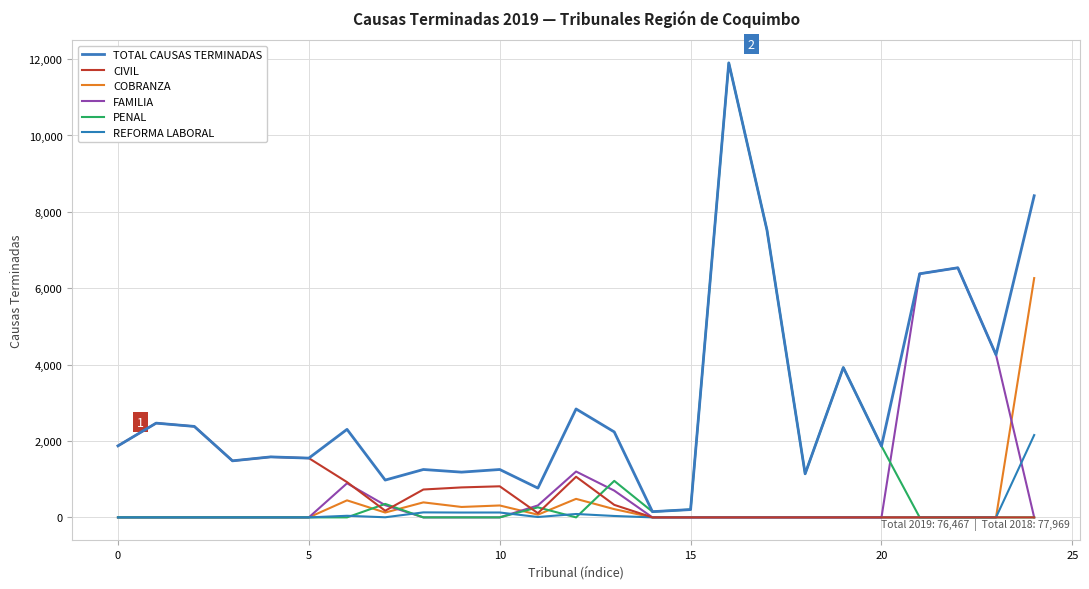

Reading left to right, transcribe all the data shown in this chart.

TOTAL CAUSAS TERMINADAS: 1873	2468	2382	1481	1584	1552	2305	977	1254	1185	1254	767	2839	2238	150	205	11901	7526	1141	3924	1867	6379	6536	4257	8422
CIVIL: 1873	2468	2382	1480	1583	1551	924	174	730	785	814	110	1064	328	0	0	0	0	0	0	0	0	0	0	0
COBRANZA: 0	0	0	0	0	0	446	127	393	273	312	71	485	216	0	0	0	0	0	0	0	0	0	0	6266
FAMILIA: 0	0	0	0	0	0	893	320	0	0	0	313	1201	701	0	0	0	0	0	0	0	6379	6536	4257	0
PENAL: 0	0	0	0	0	0	0	353	0	0	0	263	0	956	150	205	11901	7526	1141	3924	1867	0	0	0	0
REFORMA LABORAL: 0	0	0	0	0	0	42	3	131	127	128	10	89	37	0	0	0	0	0	0	0	0	0	0	2156